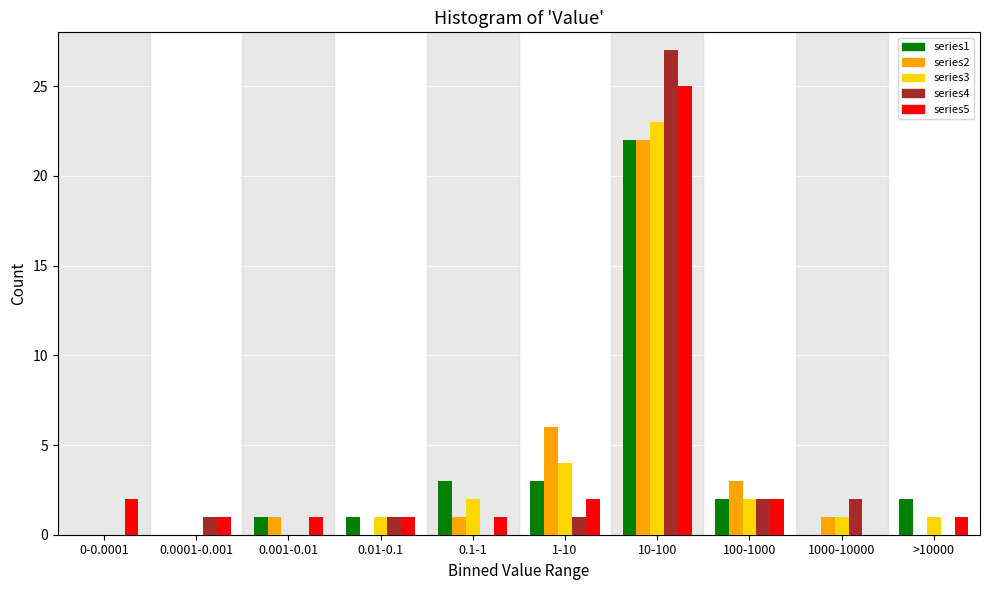

Which series changed the most between 1-10 and 1000-10000?

series2